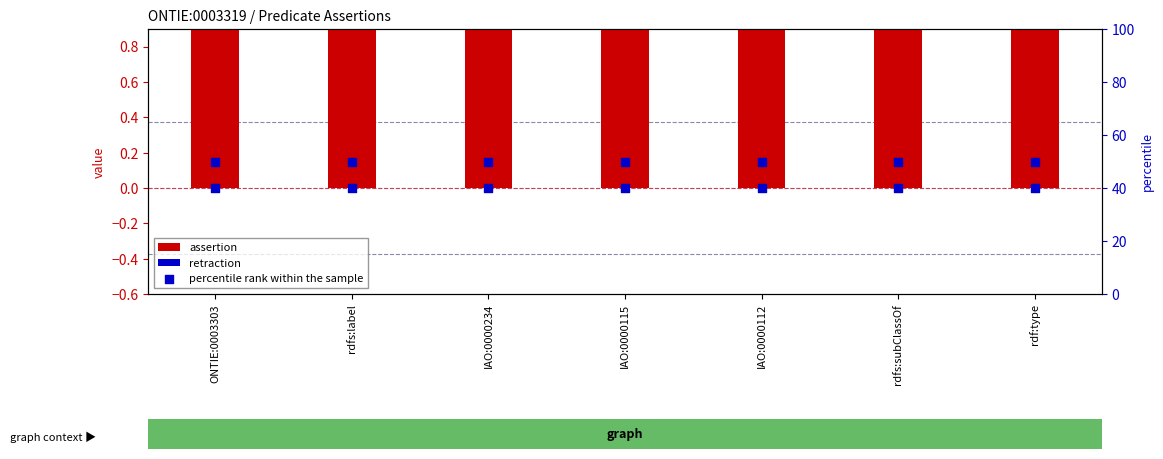

At how many categories does at least one series exceed 38?

7